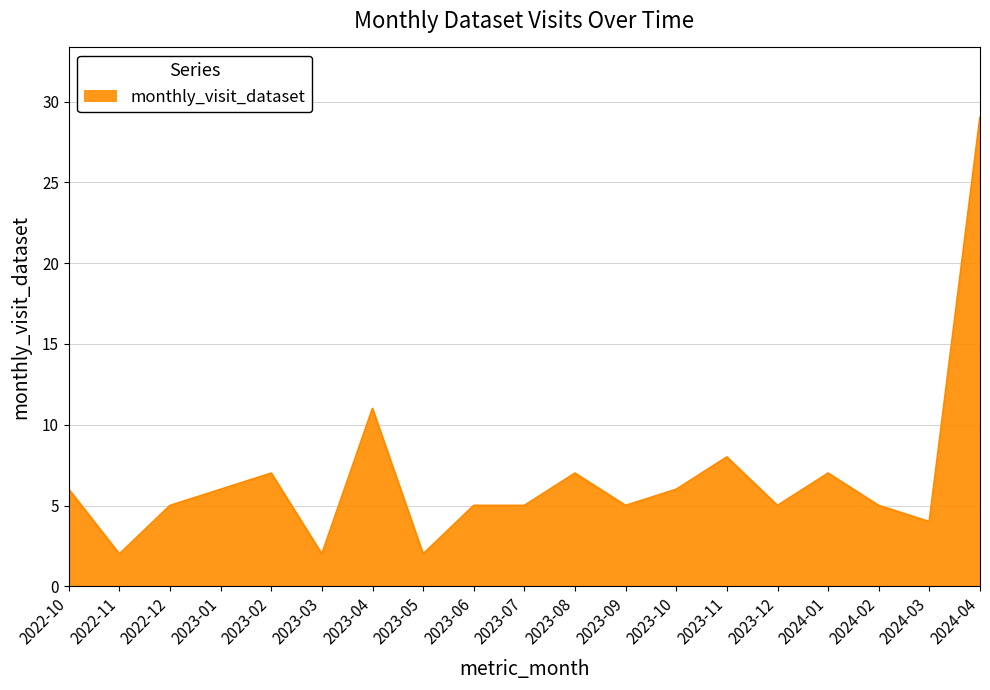

What is the sum of all values?

127